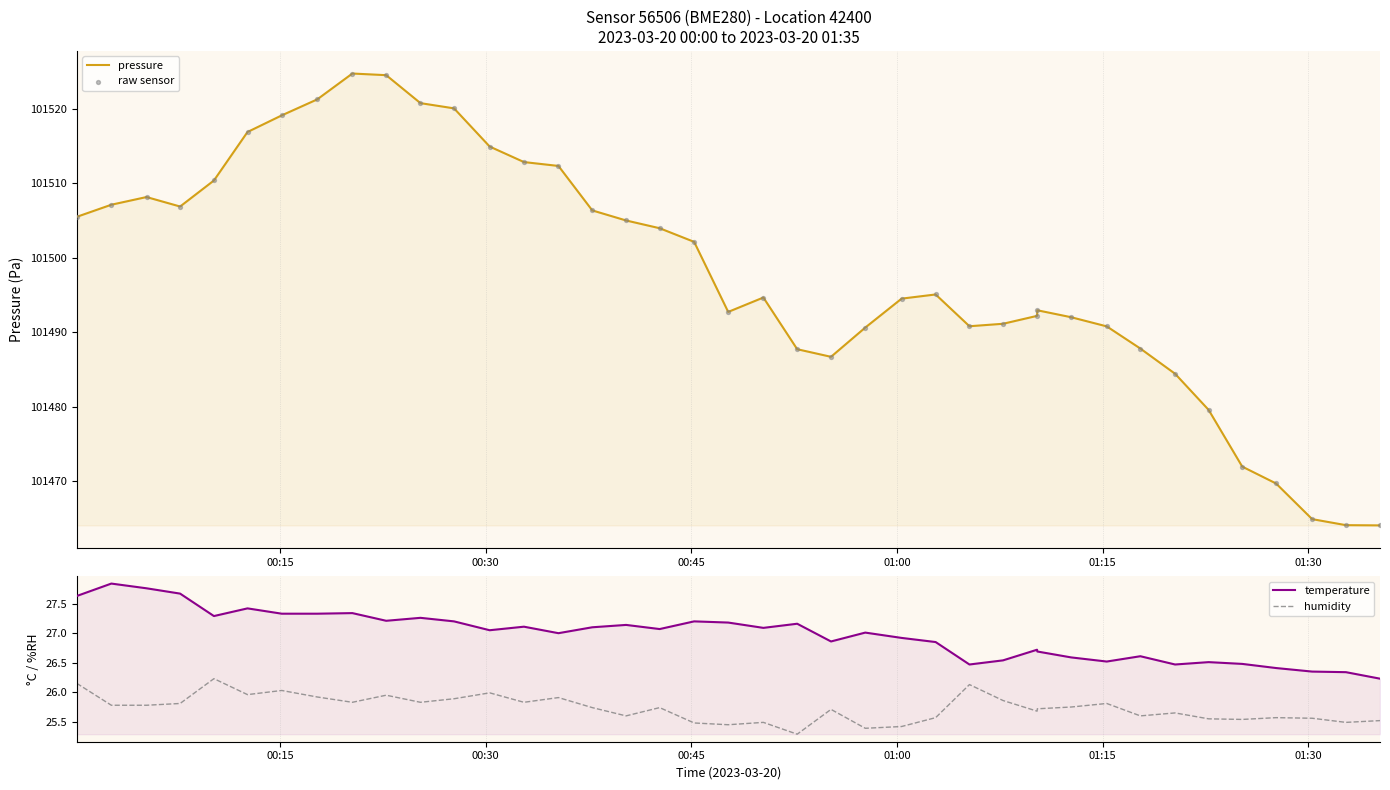

What are all the series names shown in the legend?

pressure, raw sensor, temperature, humidity